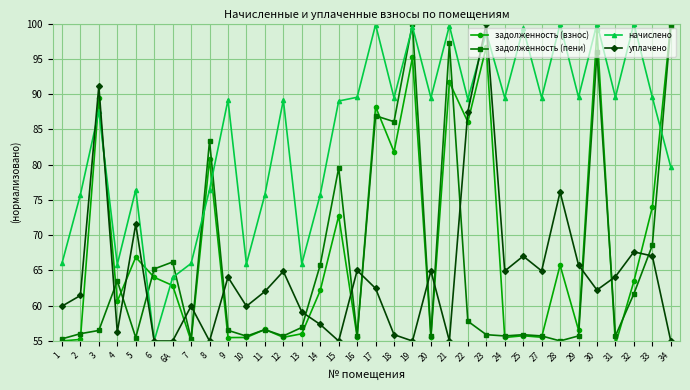

What is the label of the 3rd point from the left?

3